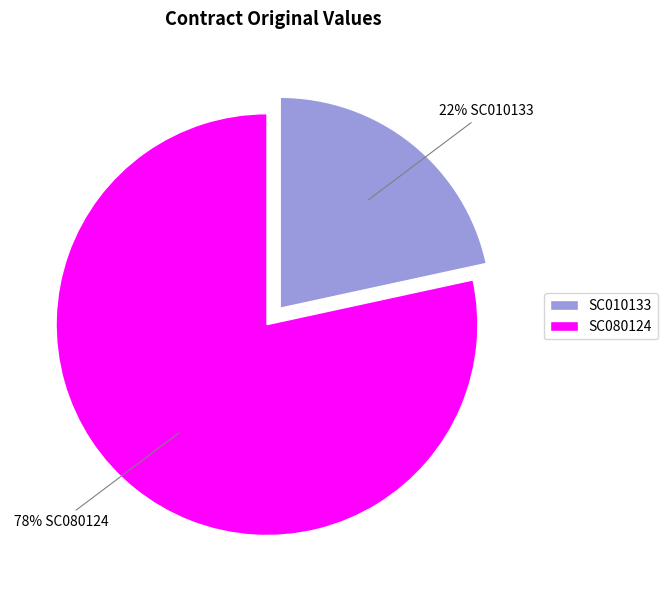

To the nearest percent, what portion does SC010133 represent?

22%